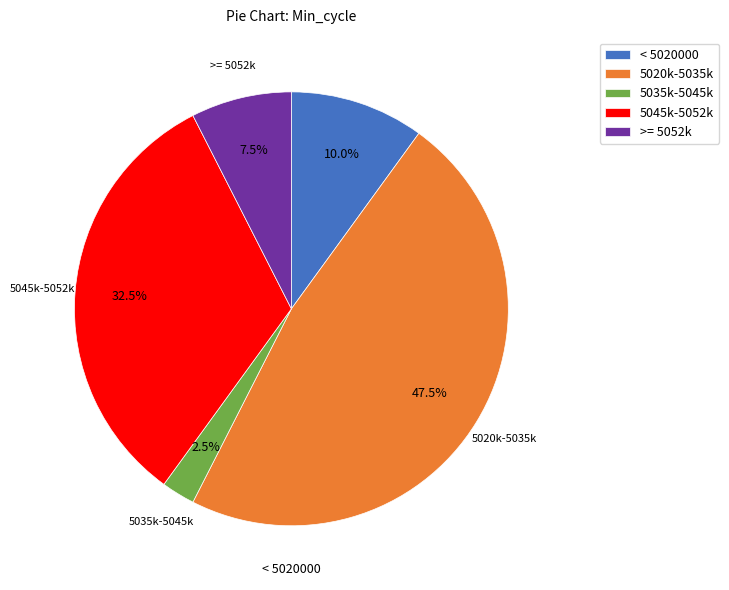

Between 5035k-5045k and >= 5052k, which is larger?

>= 5052k